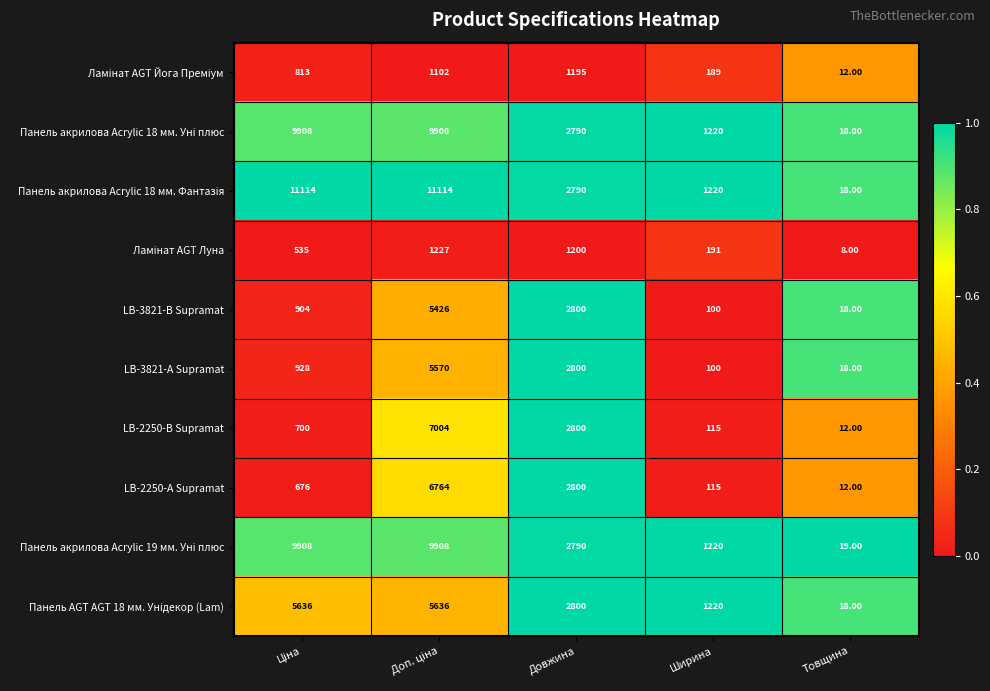

What is the difference between the highest and lowest values at Довжина?

1605